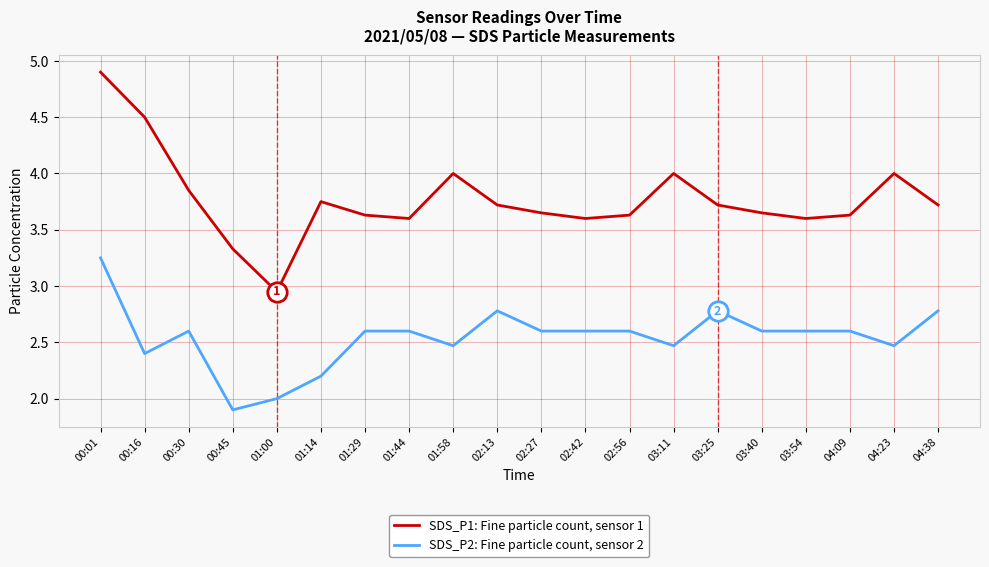

List the series in order of their peak value, lowest first.

SDS_P2: Fine particle count, sensor 2, SDS_P1: Fine particle count, sensor 1